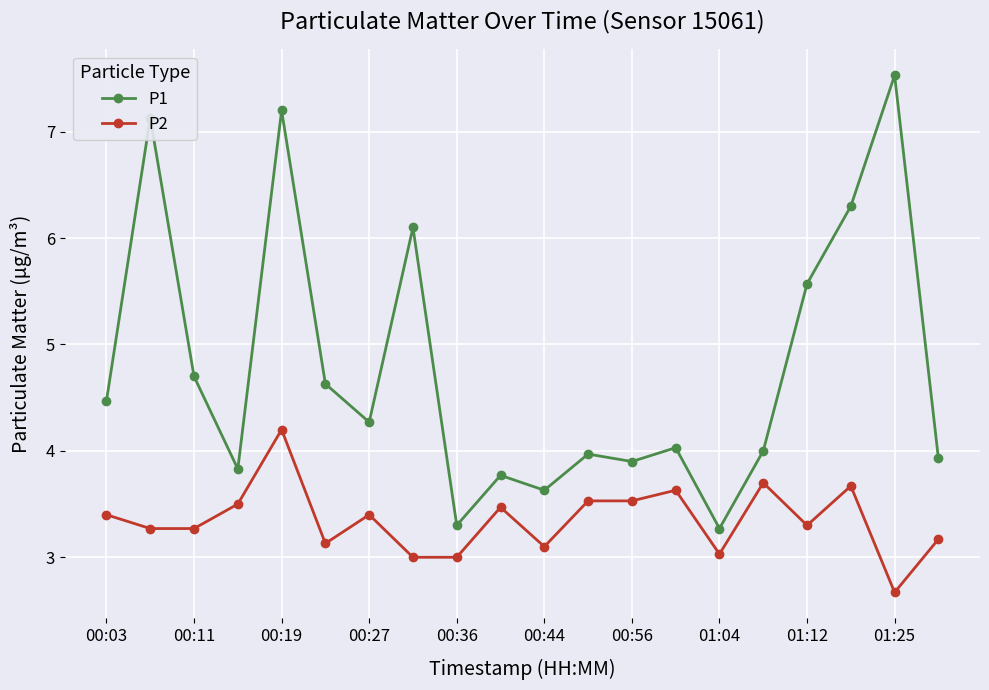

True or false: P2 and P1 intersect in this chart.

False